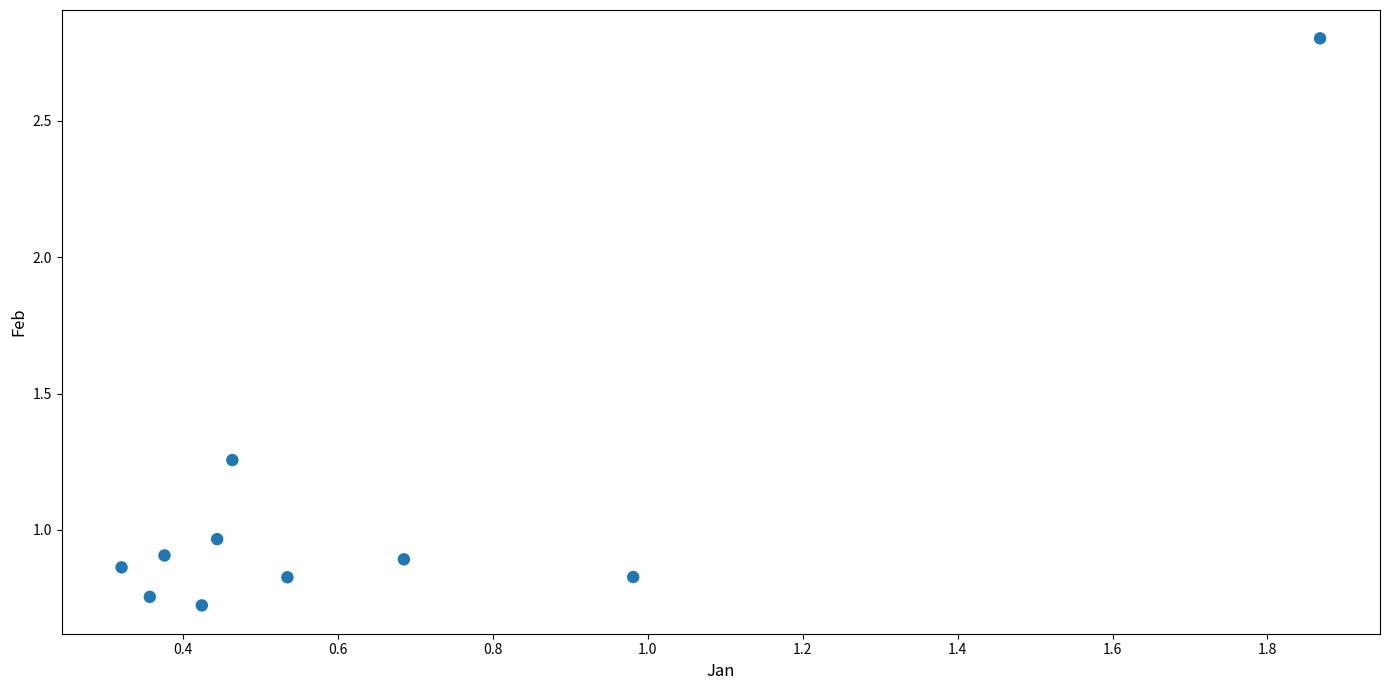

What is the average Y value?

1.1